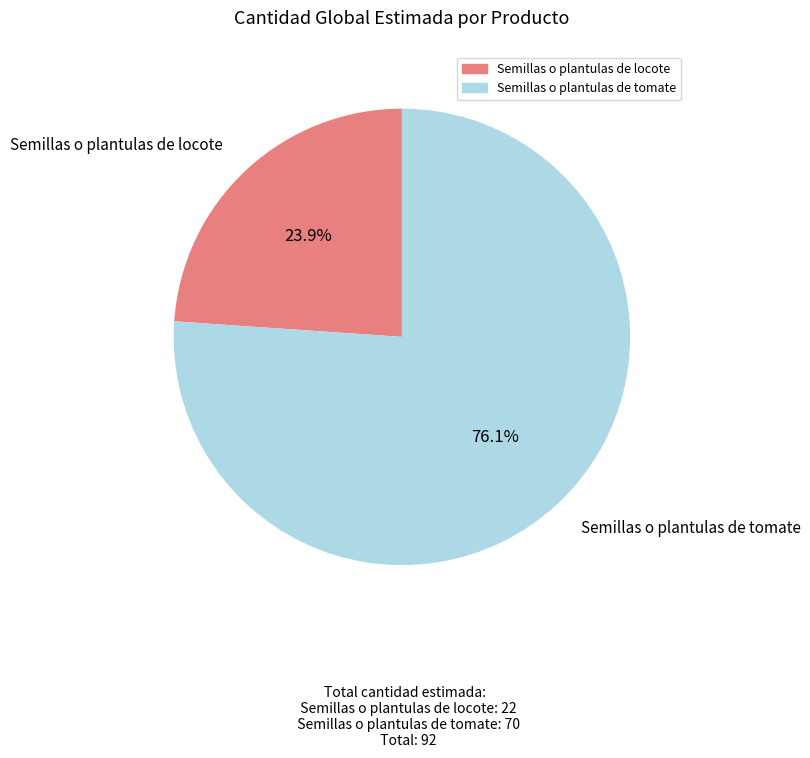

Which category has the biggest portion of the pie?

Semillas o plantulas de tomate